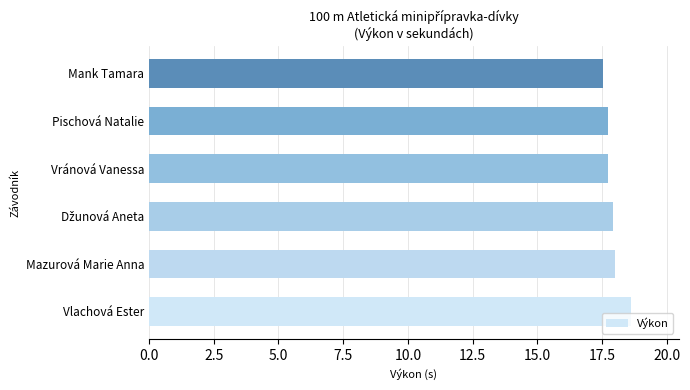

At which category does the chart reach its minimum across all series?

Mank Tamara